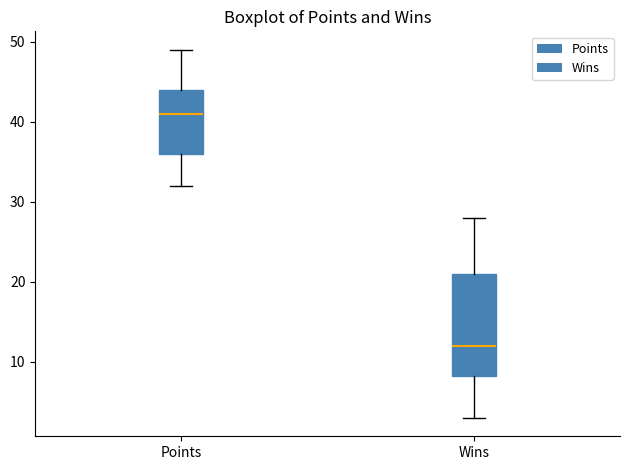

Which box is the tallest, from its lower edge to its upper edge?

Wins